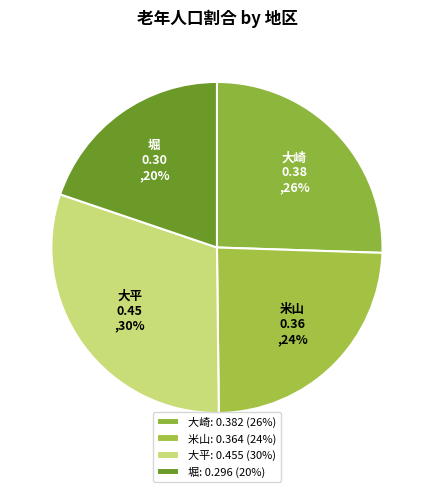

To the nearest percent, what is the difference between the 大崎 and 堀 slice percentages?

6%